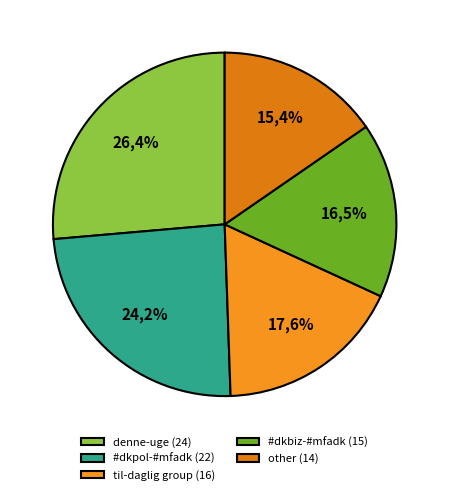

What is the smallest slice in the pie chart?

Count 14 (other)